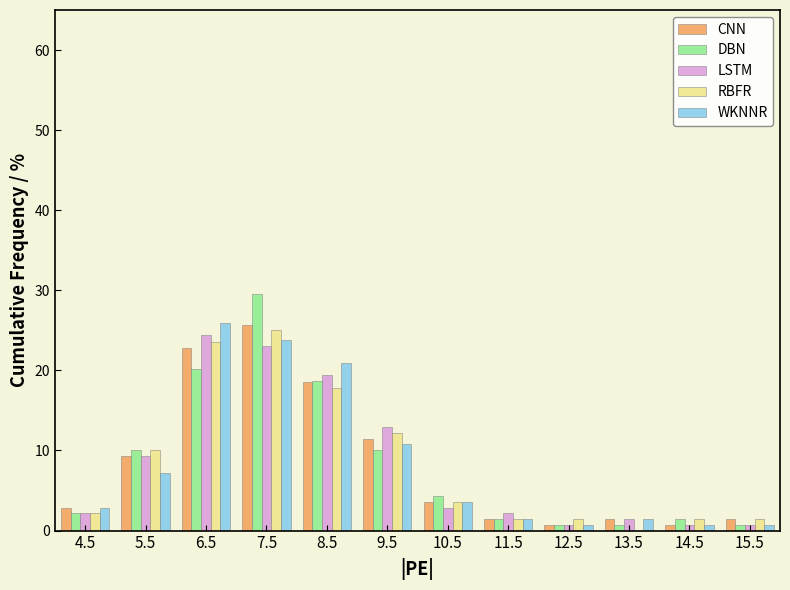

What is the sum of all WKNNR values?

100.0